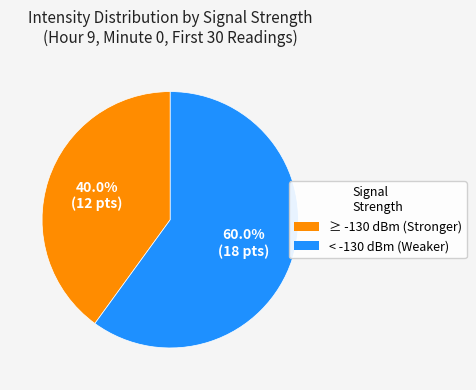

Is there any slice that represents more than half of the pie?

Yes